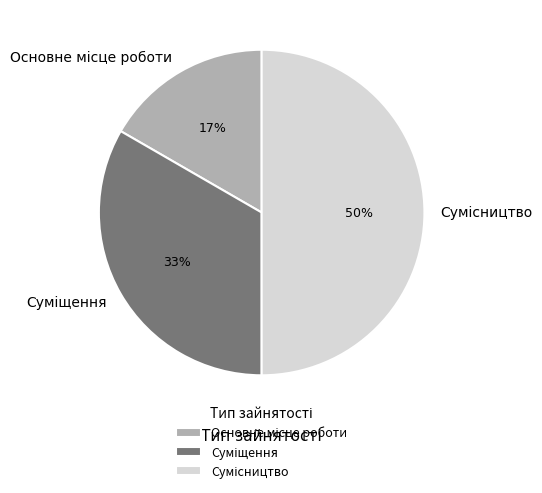

To the nearest percent, what is the difference between the largest and smallest slice percentages?

33%